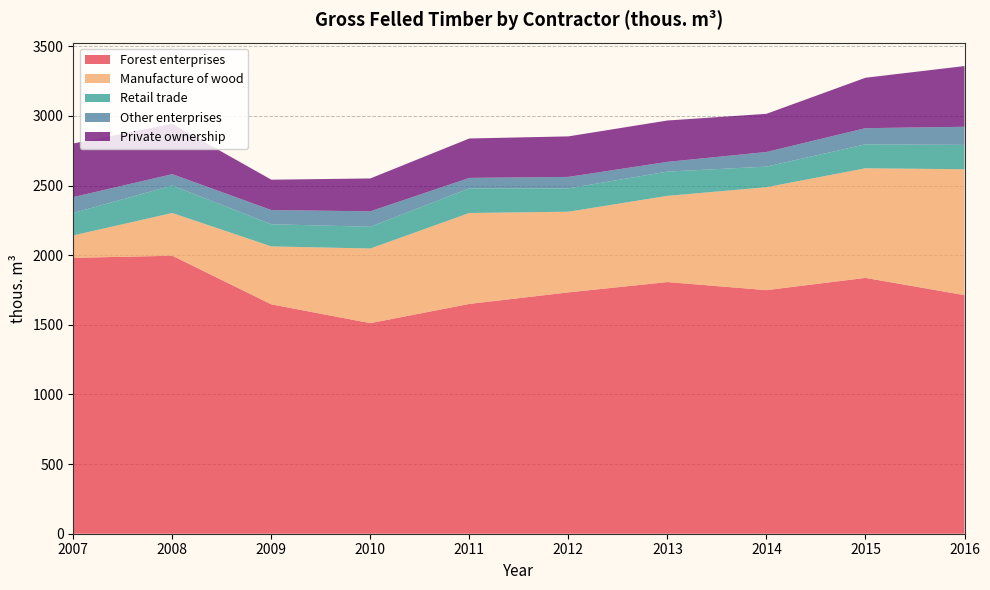

Reading left to right, extract all data points from this chart.

Forest enterprises: 2007=1981	2008=1996	2009=1647	2010=1512	2011=1650	2012=1733	2013=1807	2014=1749	2015=1837	2016=1713
Manufacture of wood: 2007=161	2008=307	2009=416	2010=536	2011=653	2012=579	2013=619	2014=739	2015=787	2016=904
Retail trade: 2007=161	2008=197	2009=159	2010=156	2011=177	2012=168	2013=174	2014=148	2015=172	2016=175
Other enterprises: 2007=114	2008=82	2009=102	2010=111	2011=75	2012=82	2013=70	2014=105	2015=116	2016=130
Private ownership: 2007=385	2008=361	2009=218	2010=236	2011=283	2012=291	2013=297	2014=274	2015=362	2016=436